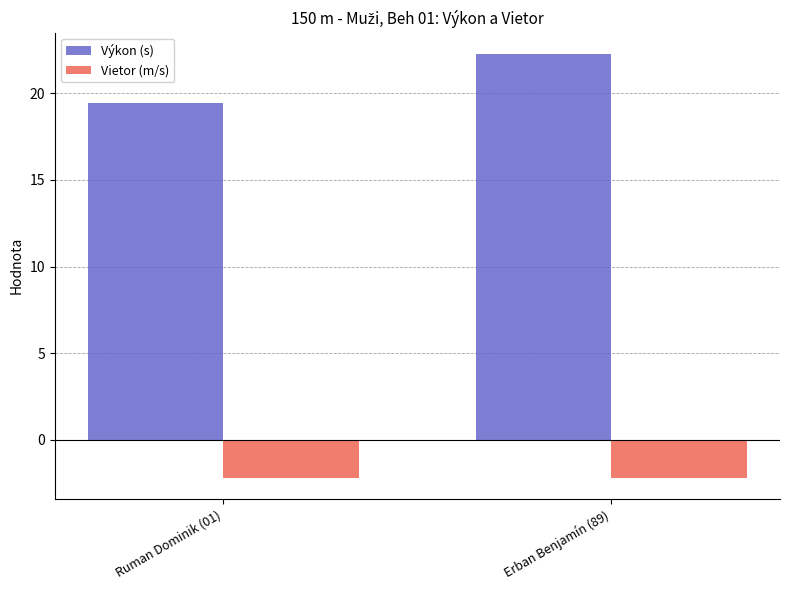

What are all the series names shown in the legend?

Výkon (s), Vietor (m/s)